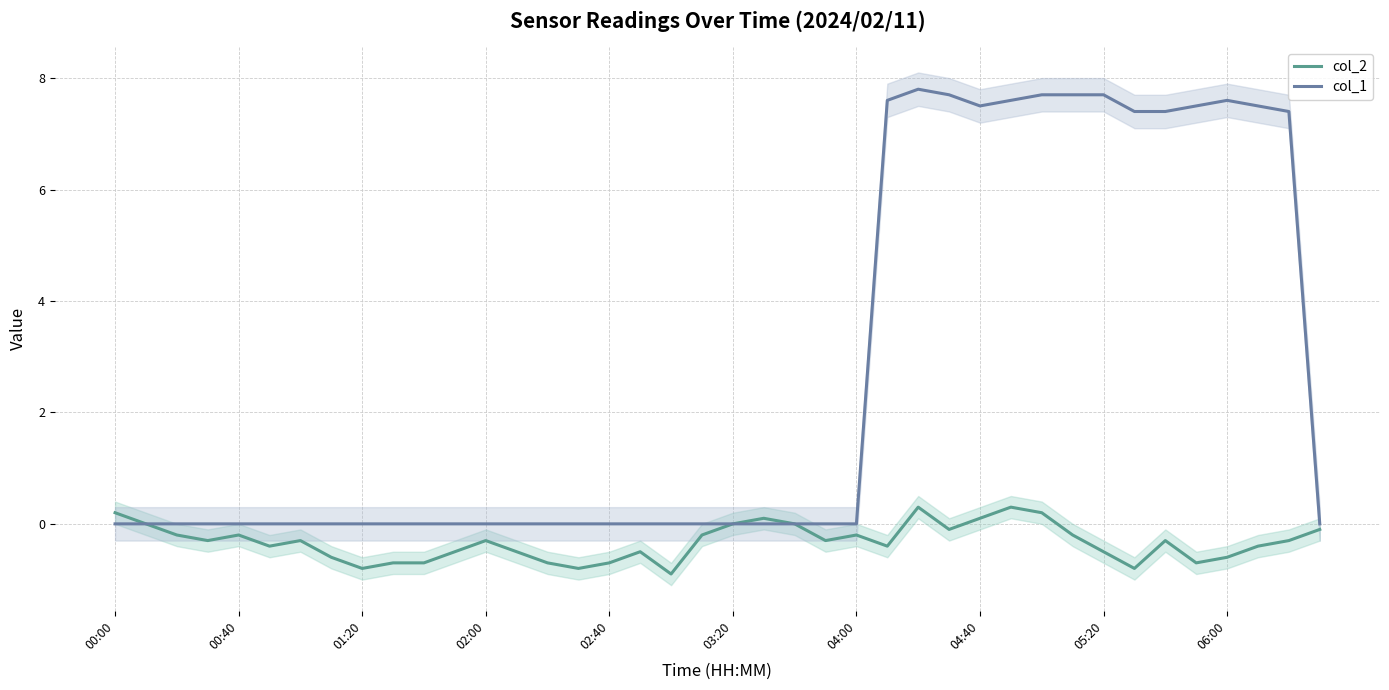

What is the highest value of the col_1 series?

7.8